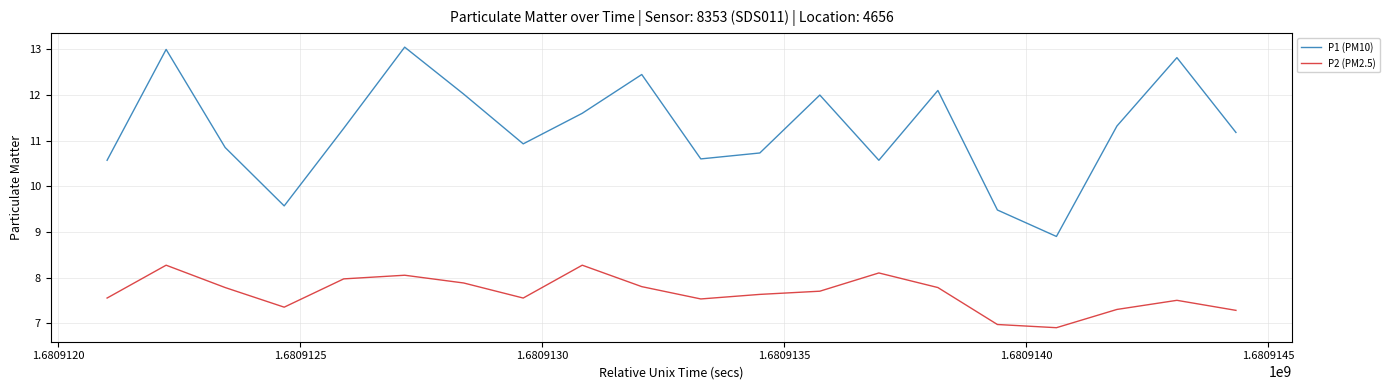

Which series has the largest range (max minus min)?

P1 (PM10)